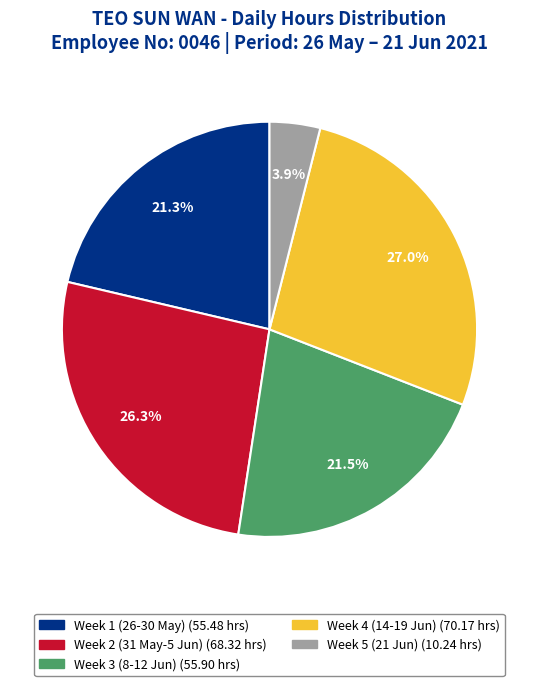

Is there any slice that represents more than half of the pie?

No